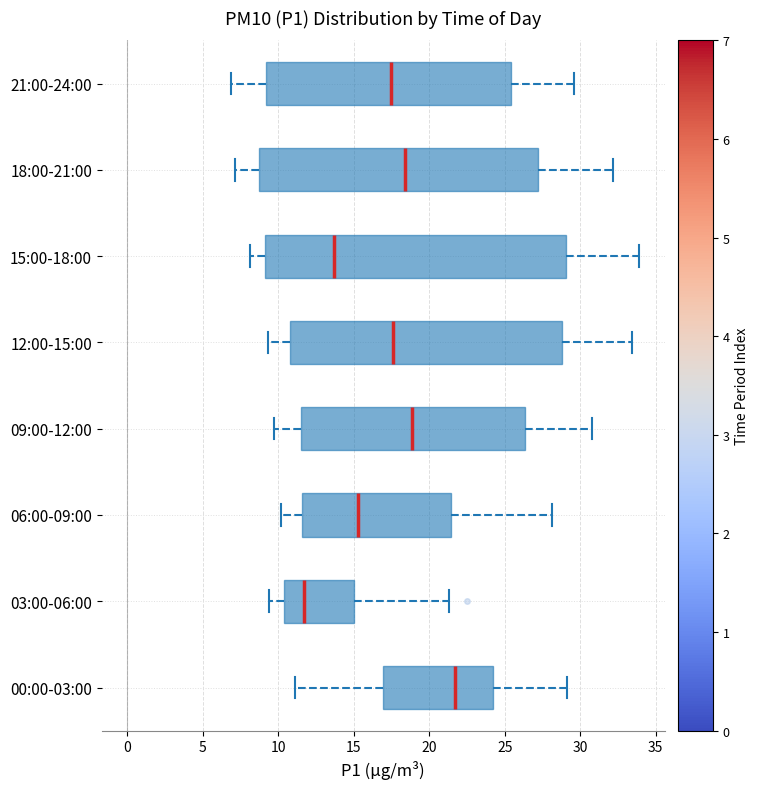

Which box's median line is the furthest to the right?

00:00-03:00